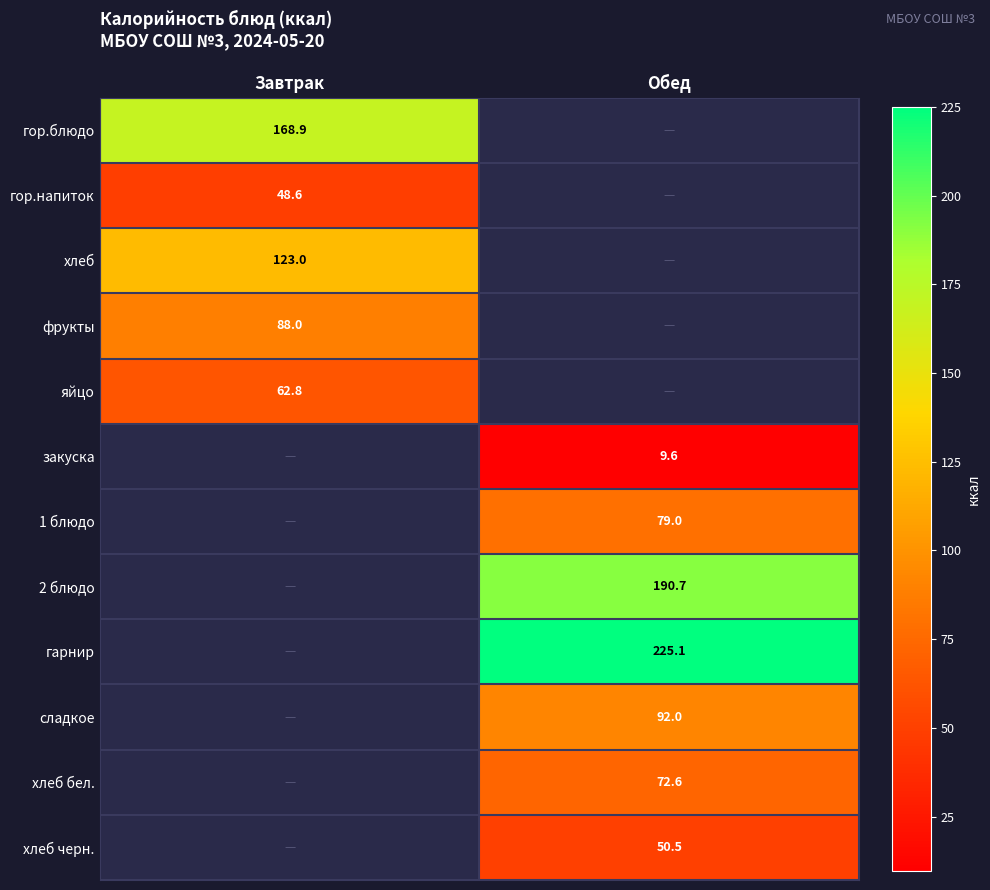

The value of хлеб черн. at Обед is 50.5. True or false?

True